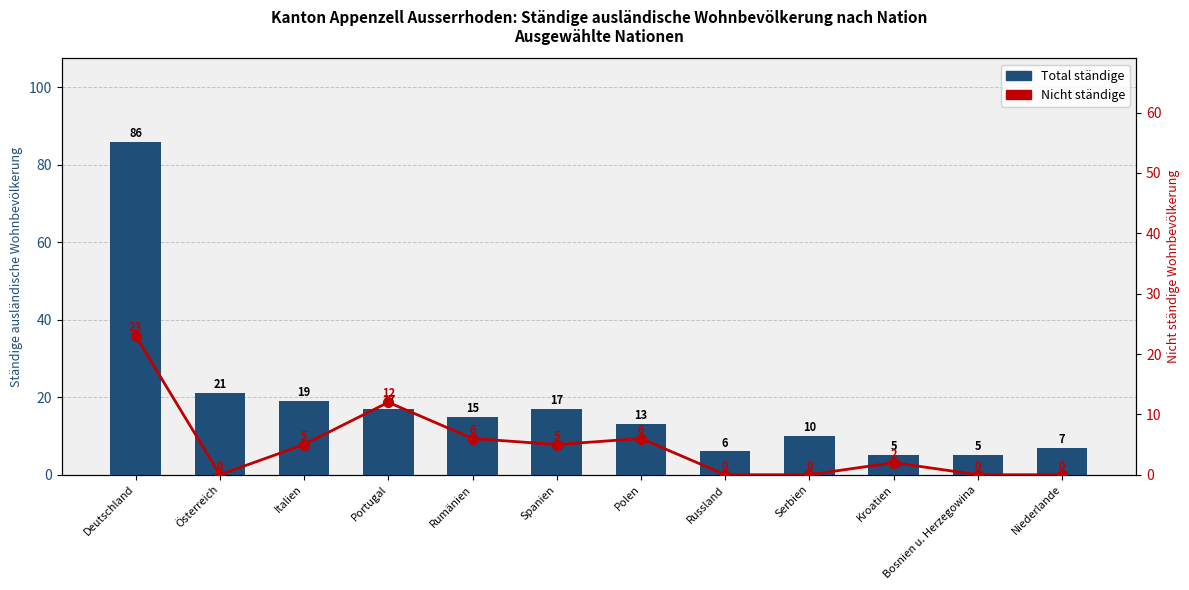

List the series in order of their peak value, highest first.

Total ständige, Nicht ständige